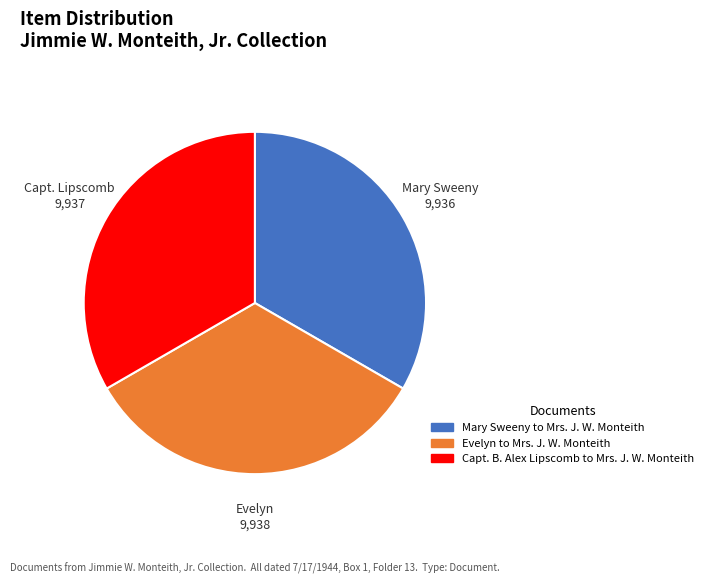

Combined, do Evelyn to Mrs. J. W. Monteith and Capt. B. Alex Lipscomb to Mrs. J. W. Monteith account for over 50%?

Yes